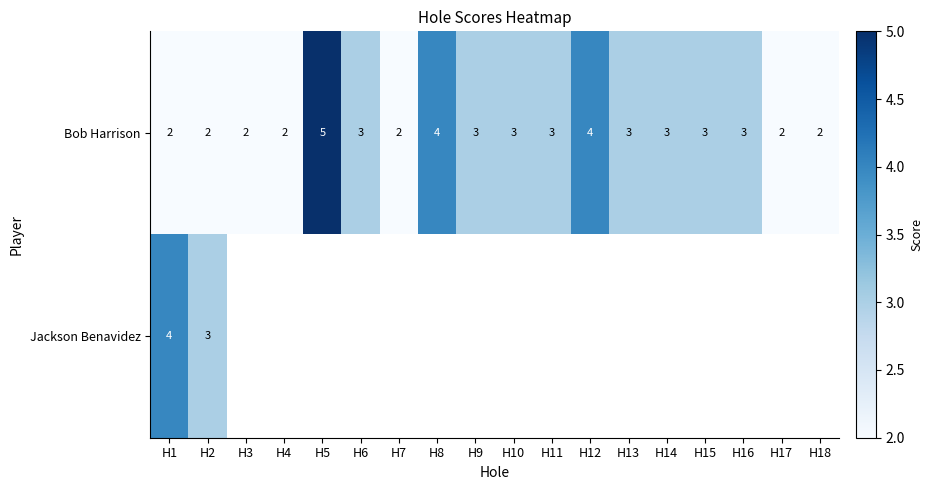

What is the difference between the maximum and second lowest values in the Bob Harrison series?

3